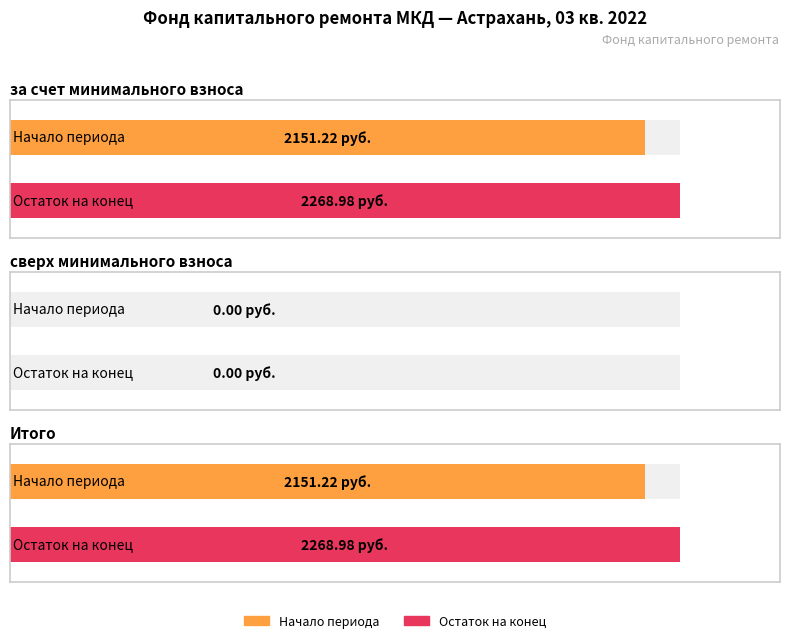

At how many categories does at least one series exceed 2191?

2